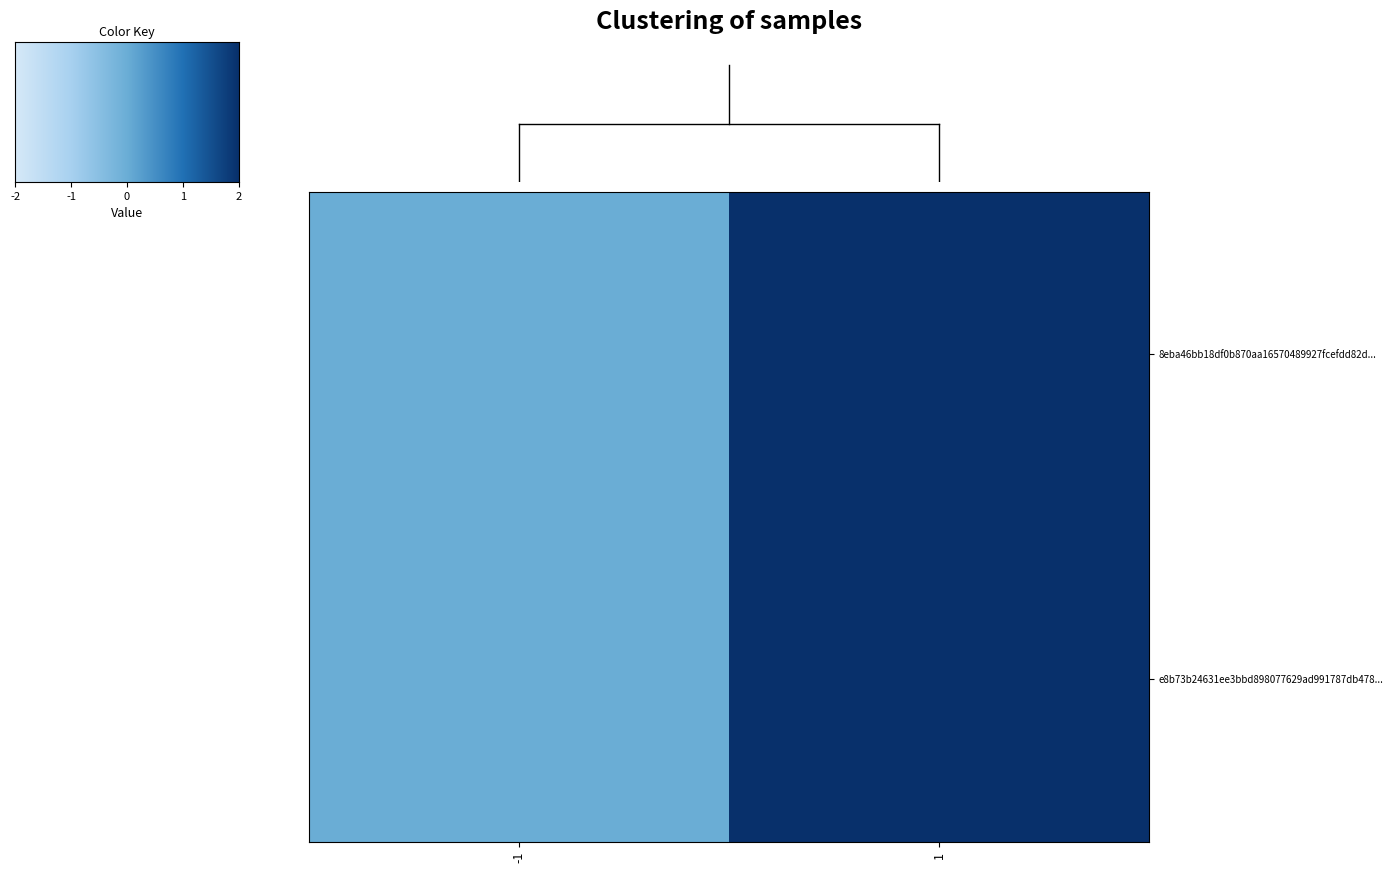

Rank the series by their maximum value, from highest to lowest.

e8b73b24631ee3bbd898077629ad991787db478..., 8eba46bb18df0b870aa16570489927fcefdd82d...